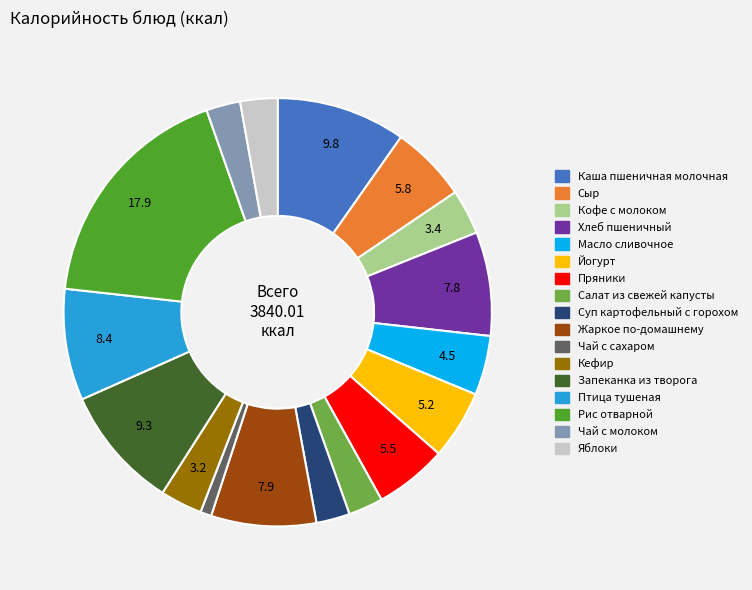

Which slice is the smallest?

Чай с сахаром